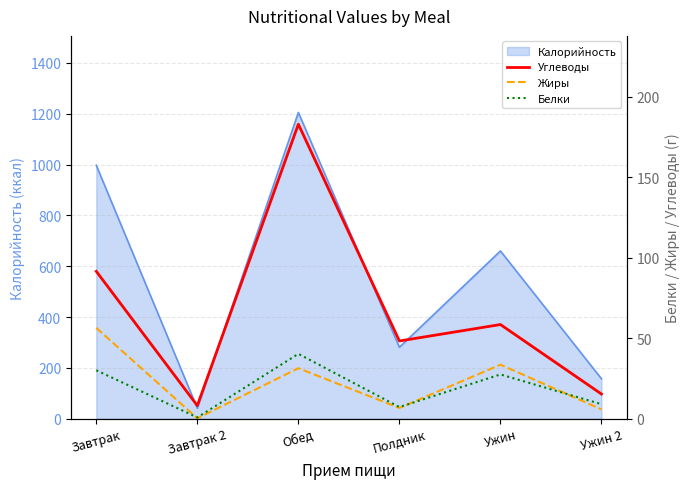

In Углеводы, how many points are higher than both neighbors (excluding endpoints)?

2